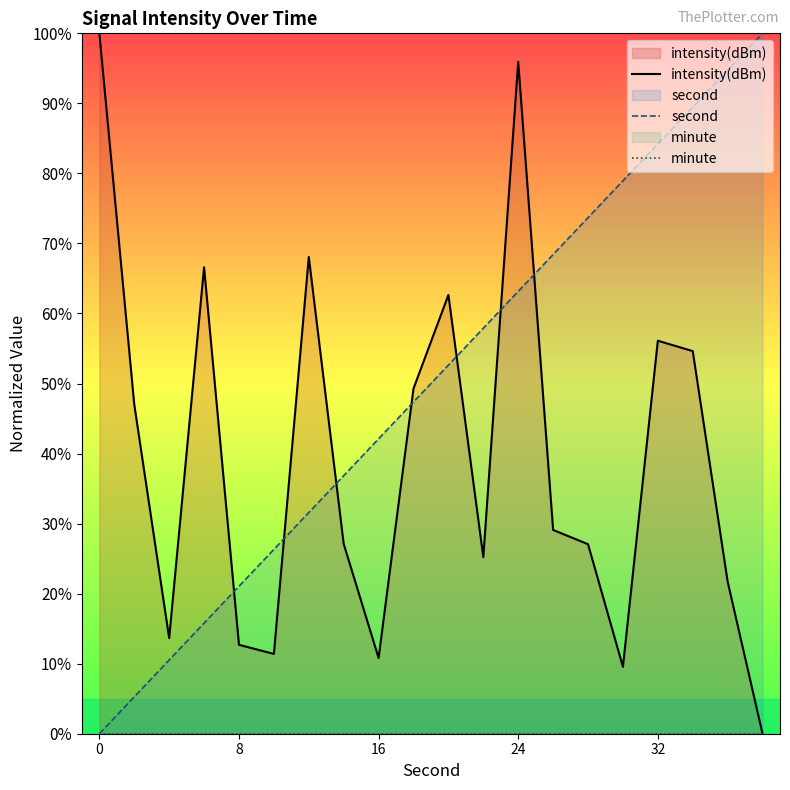

What is the spread (max minus min) of values at 16?

42.1